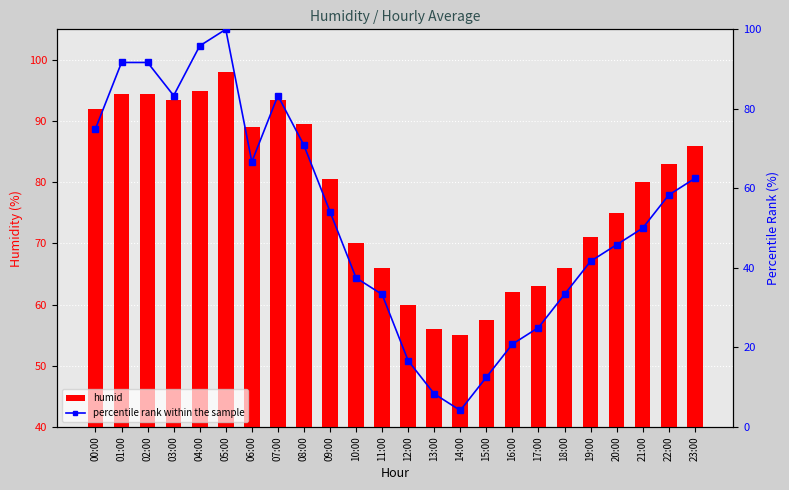

The value of humid at 08:00 is 89.5. True or false?

True